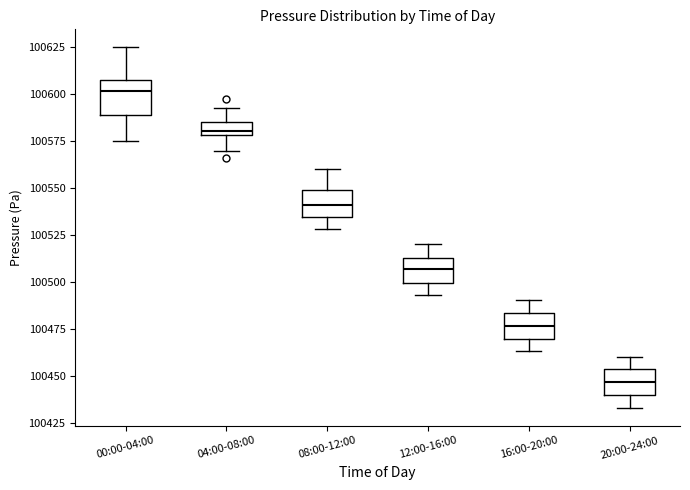

Where is the upper edge of the box for 20:00-24:00 on the y-axis? The values are not printed on the chart, so give them approximately, as read against the axis.

100455